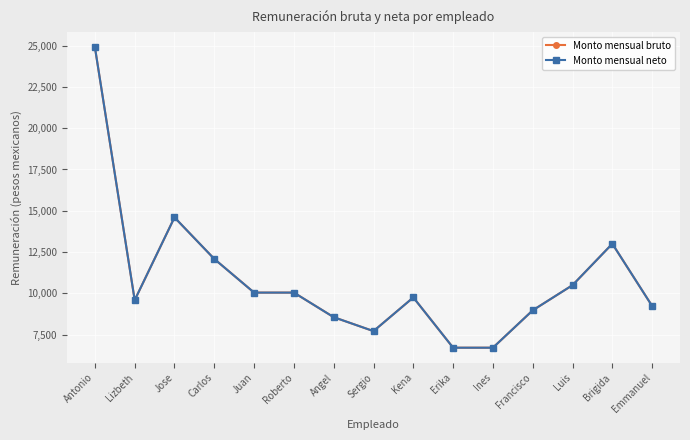

Is this an area chart (filled region under the line)?

No